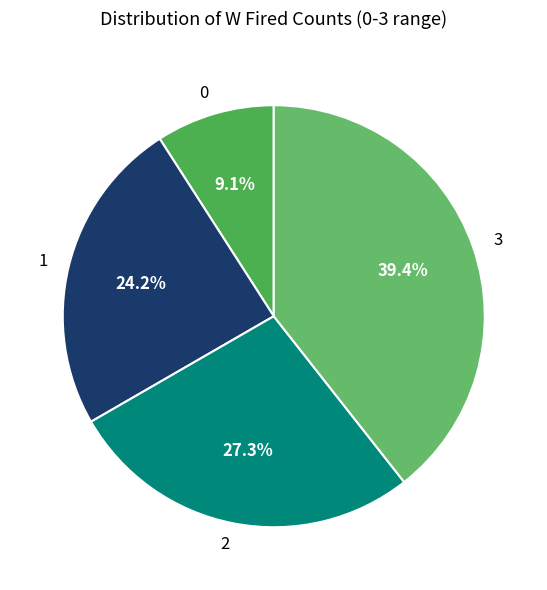

The 3 slice represents 27% of the pie. True or false?

False